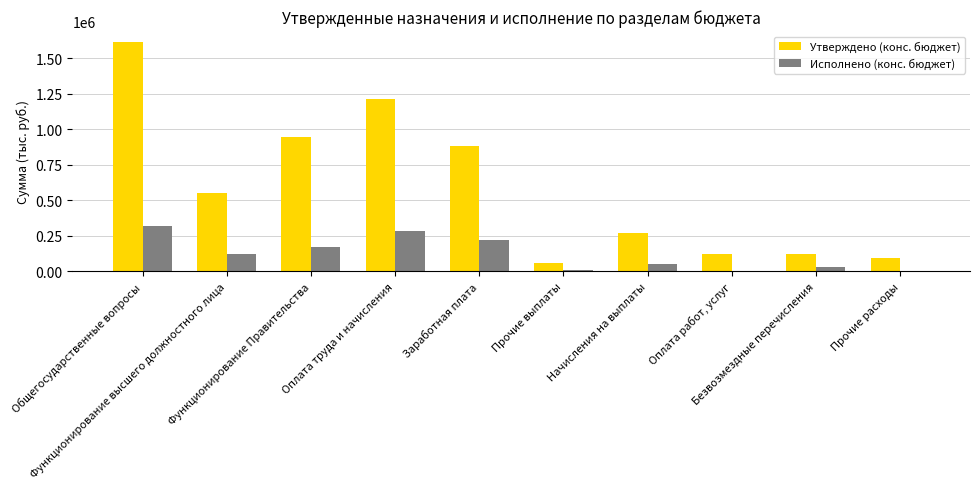

The value of Утверждено (конс. бюджет) at Функционирование Правительства is 945509.8. True or false?

True